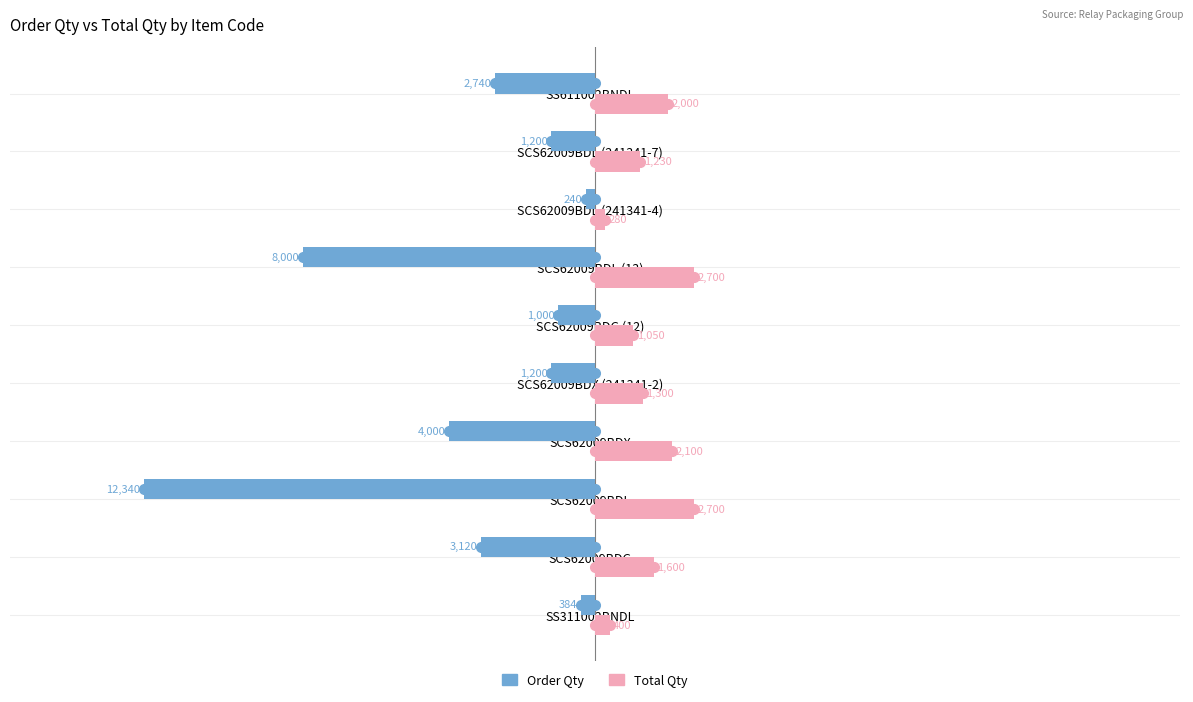

True or false: Total Qty has a value of 2700 at SCS62009BDL.

True